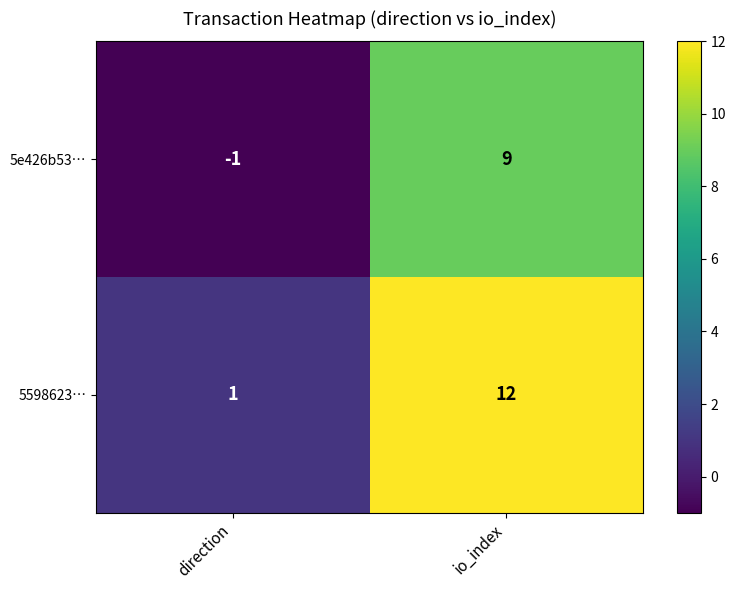

Reading left to right, transcribe all the data shown in this chart.

5e426b53…: -1	9
5598623…: 1	12